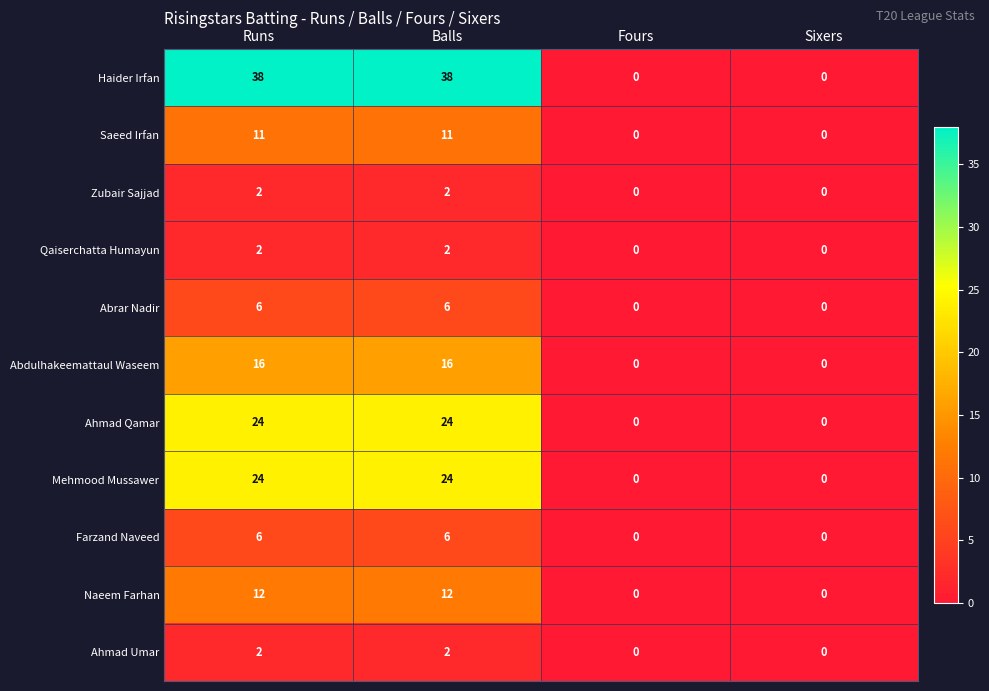

How many Mehmood Mussawer values are between 0 and 24?

4